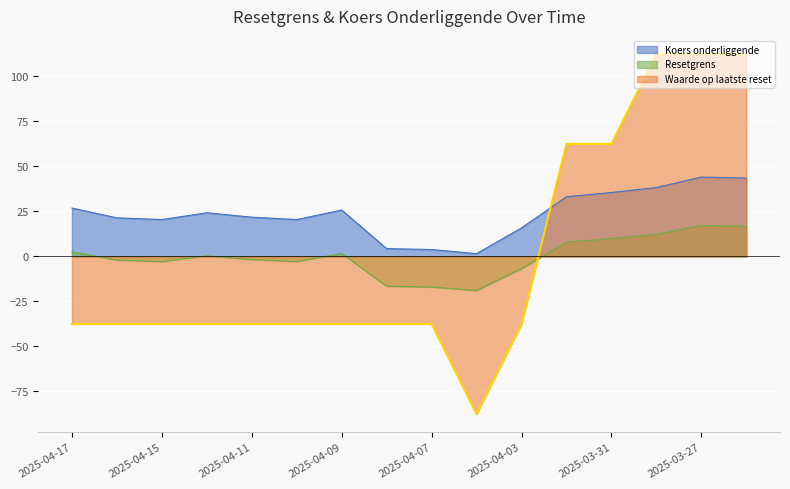

Is it true that Waarde op laatste reset equals -12.6 at 2025-04-14?

False